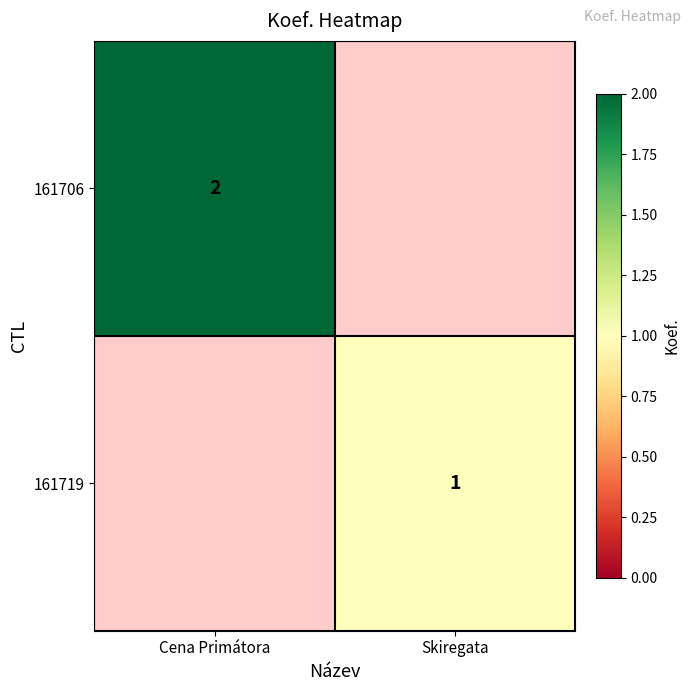

The 161719 series shows 2 at Skiregata. True or false?

False